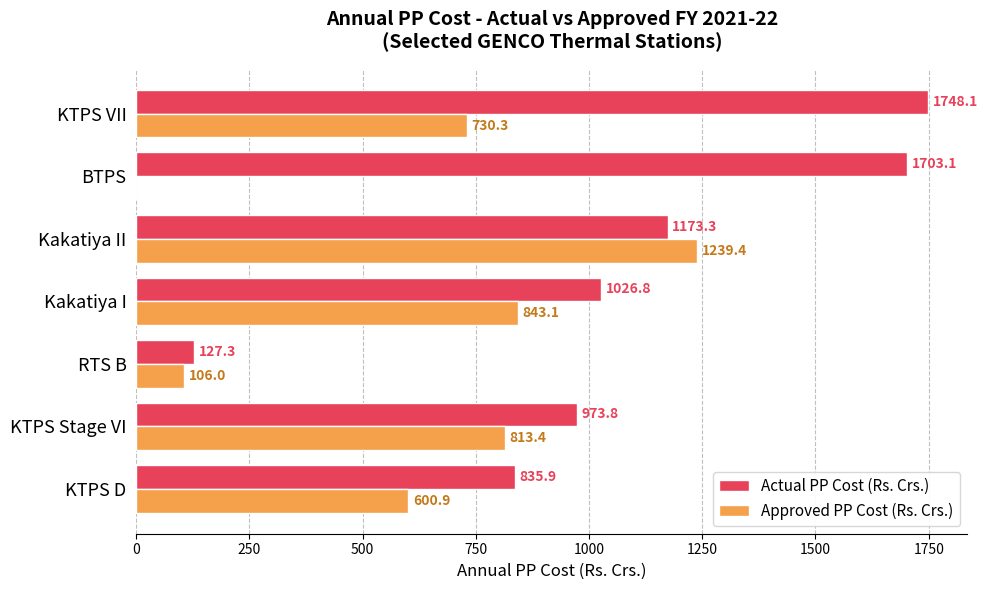

How many series are shown in this chart?

2